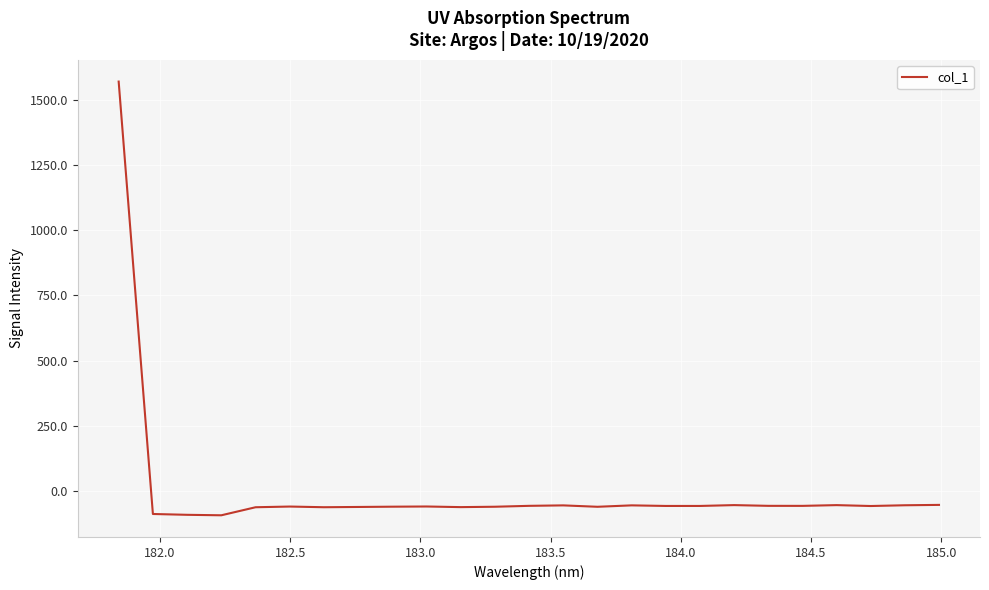

What is the difference between the maximum and minimum values?

1662.5